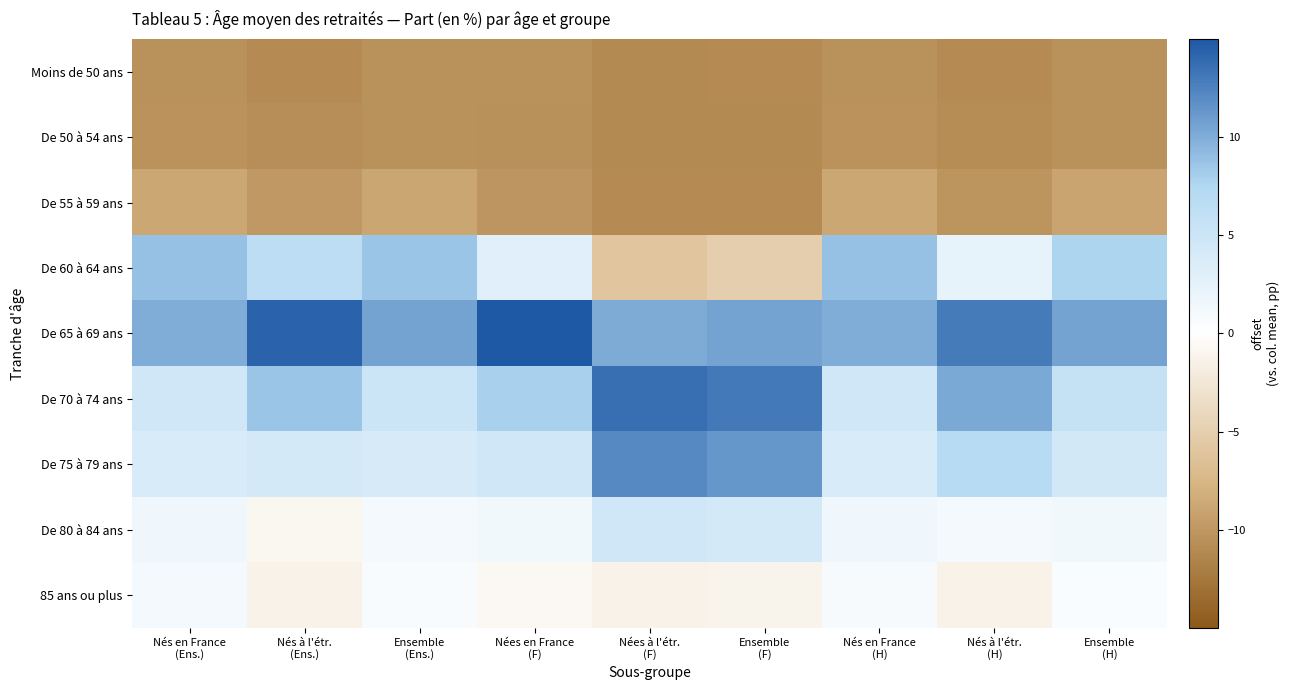

At which category is the sum across all series the highest?

Nées en France
(F)